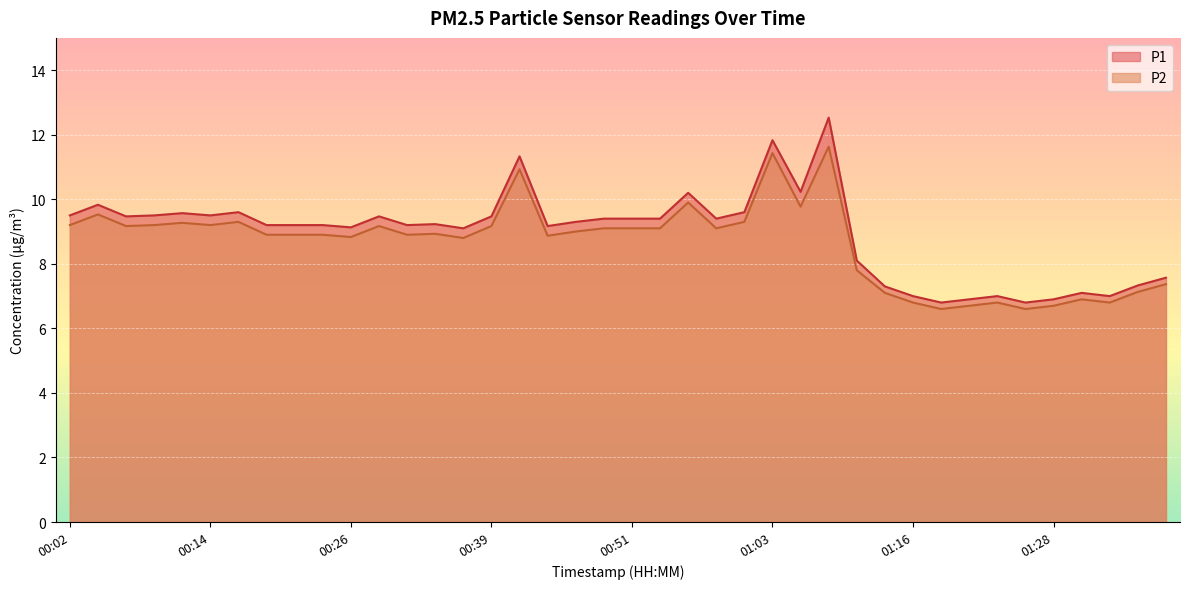

At how many categories does at least one series exceed 12?

1